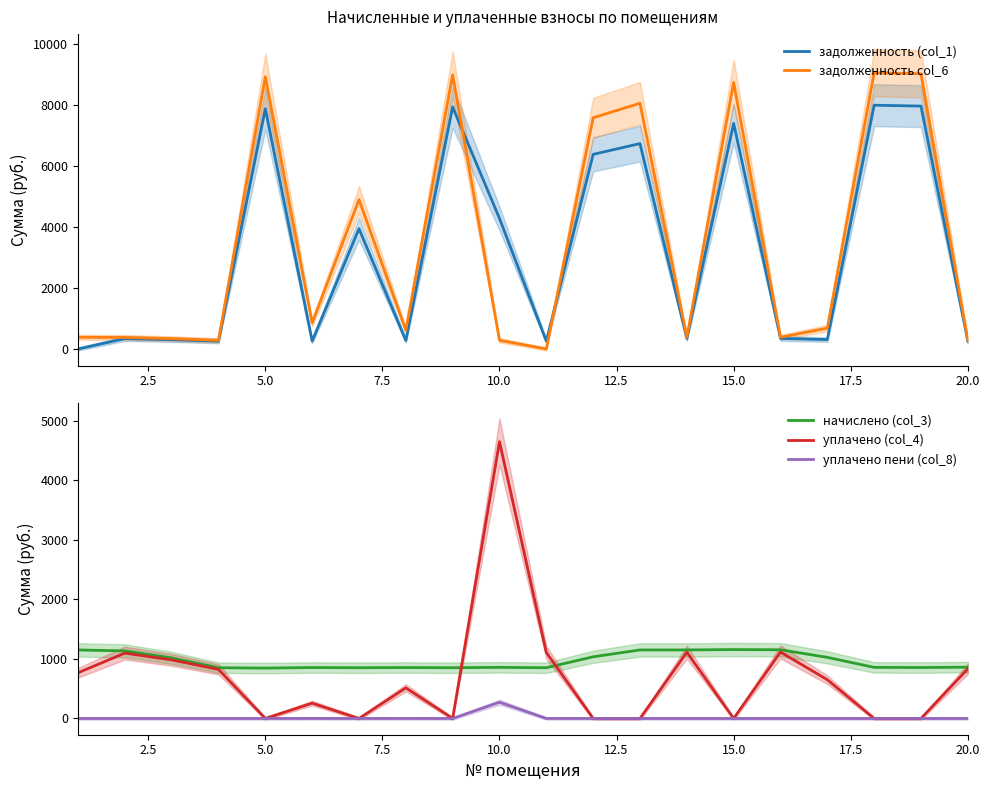

Which category has the highest value in the уплачено пени (col_8) series?

10.0